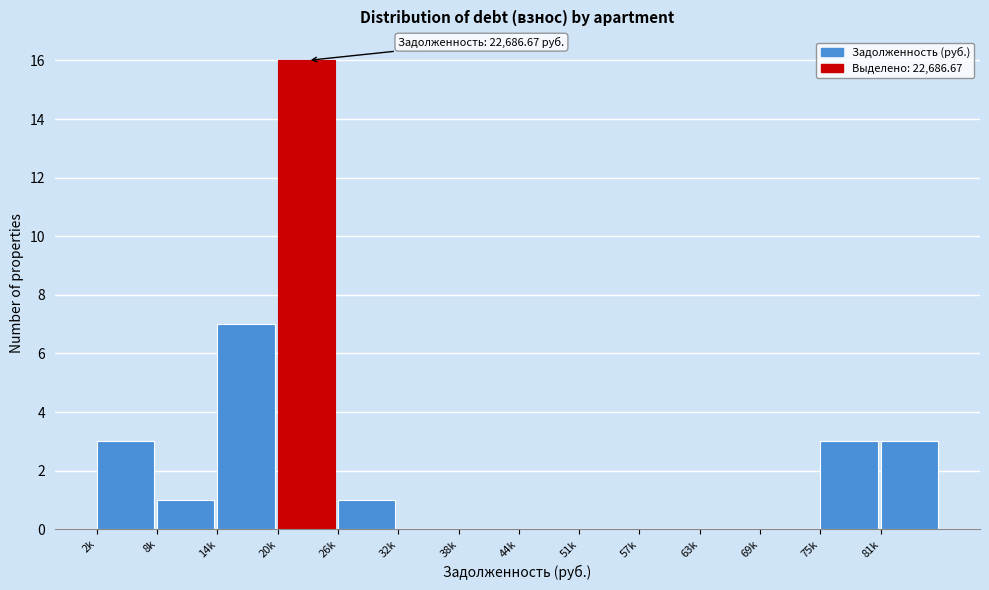

Reading right to left, transcribe all the data shown in this chart.

81k=3	75k=3	69k=0	63k=0	57k=0	51k=0	44k=0	38k=0	32k=0	26k=1	20k=16	14k=7	8k=1	2k=3